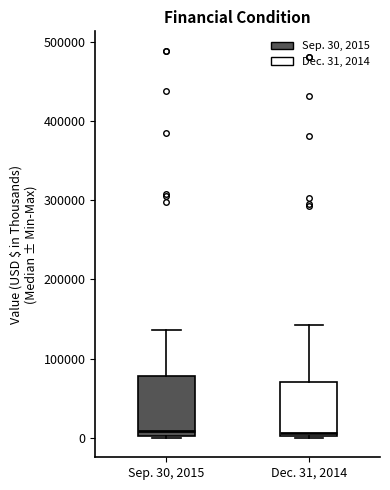

Where is the lower edge of the box for Sep. 30, 2015 on the y-axis? The values are not printed on the chart, so give them approximately, as read against the axis.

0